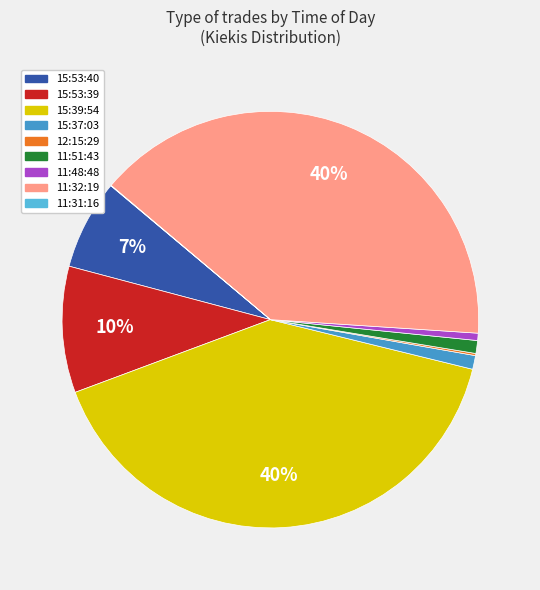

True or false: 15:39:54 accounts for 40% of the total.

True